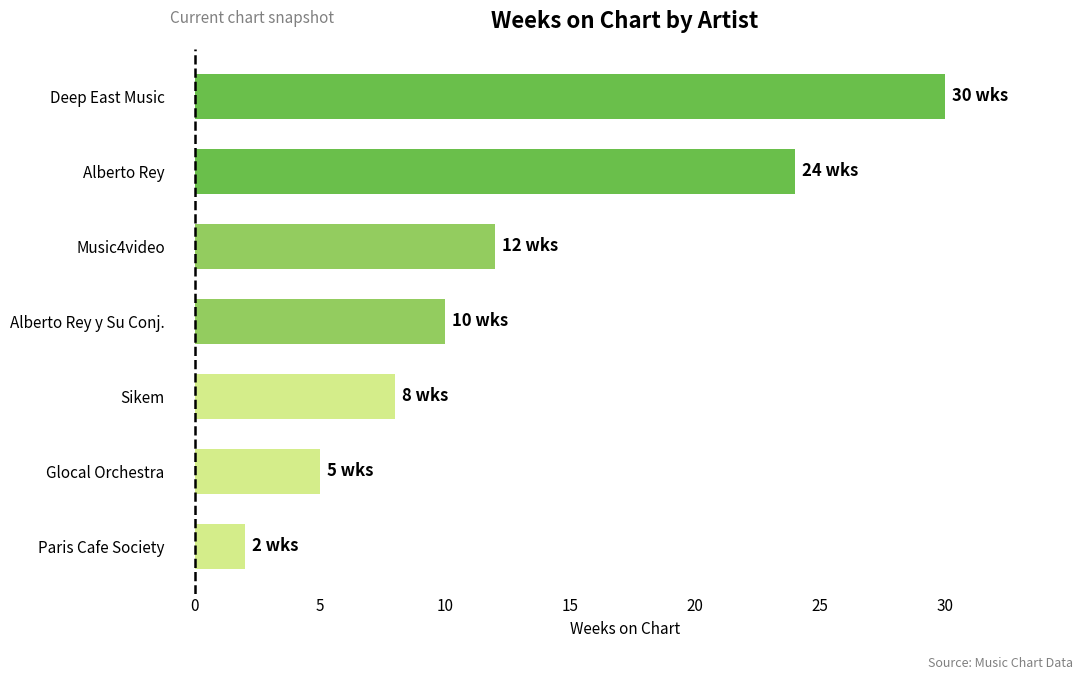

What is the average value?

13